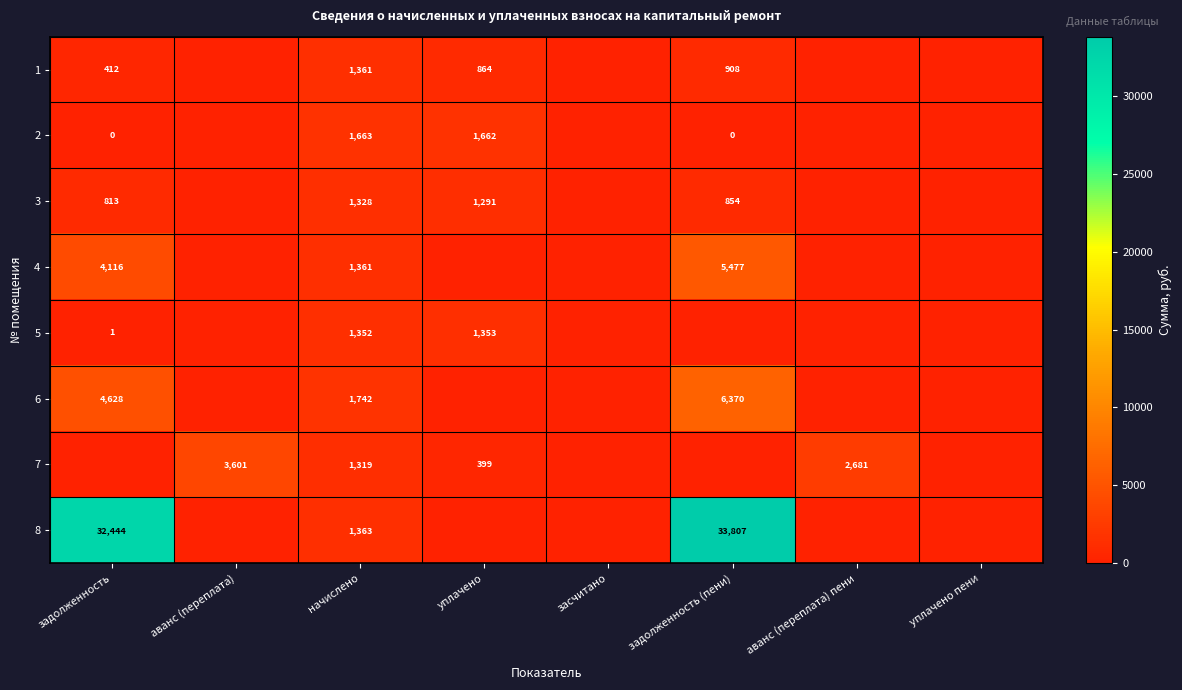

What is the difference between the 5 values at задолженность and начислено?

1351